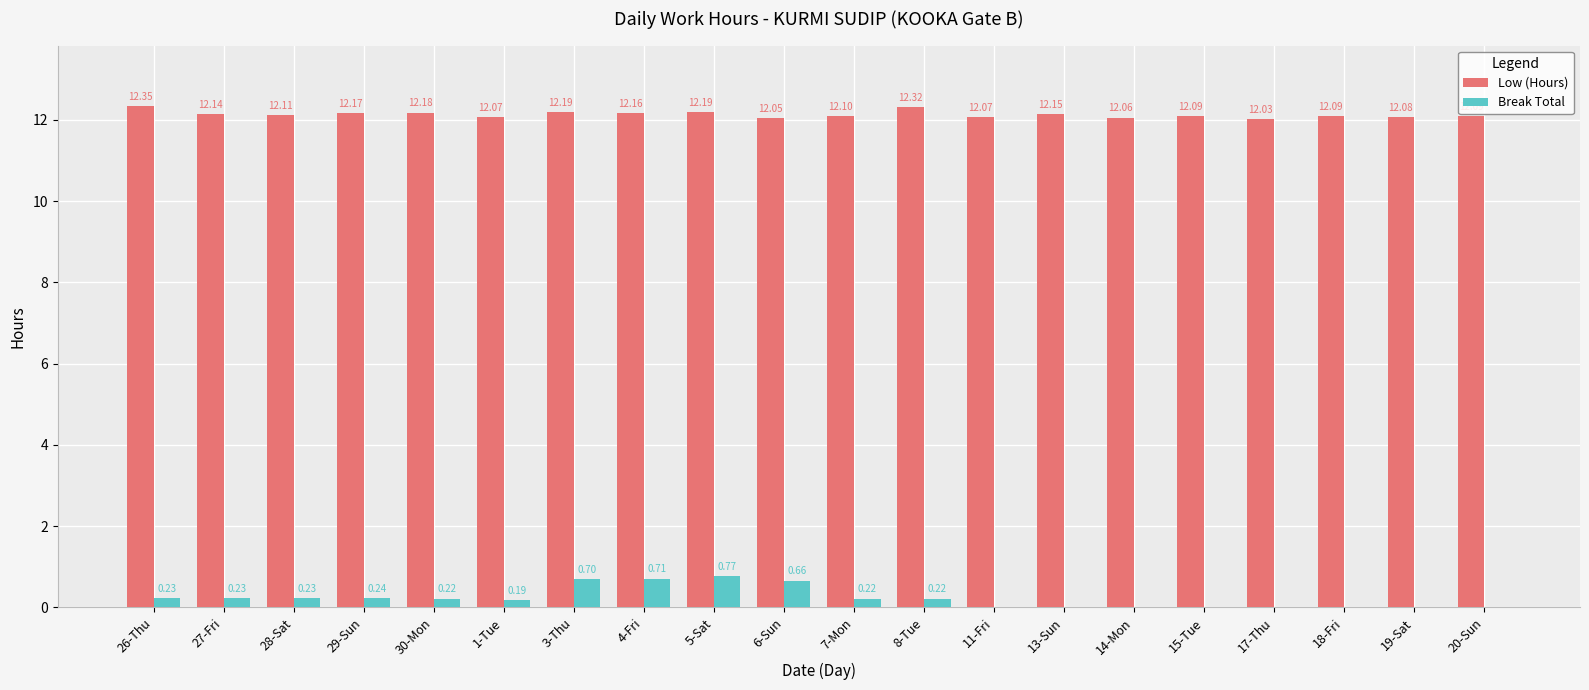

What is the spread (max minus min) of values at 6-Sun?

11.4